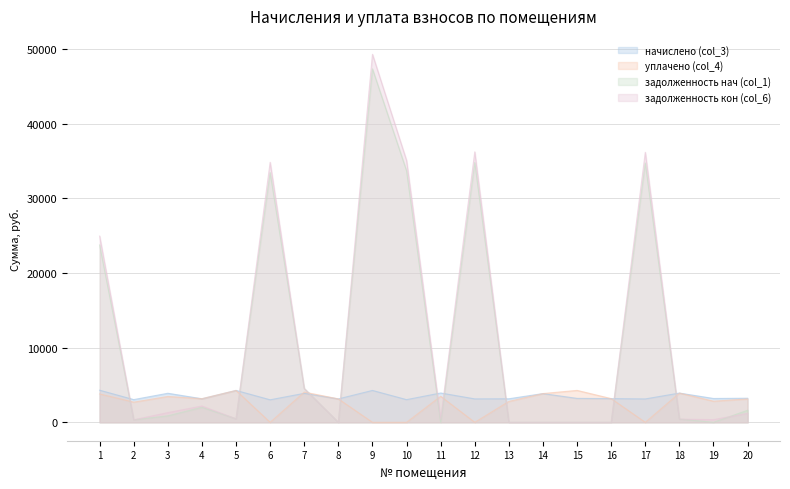

True or false: уплачено (col_4) has a value of 3165.0 at 4.

True